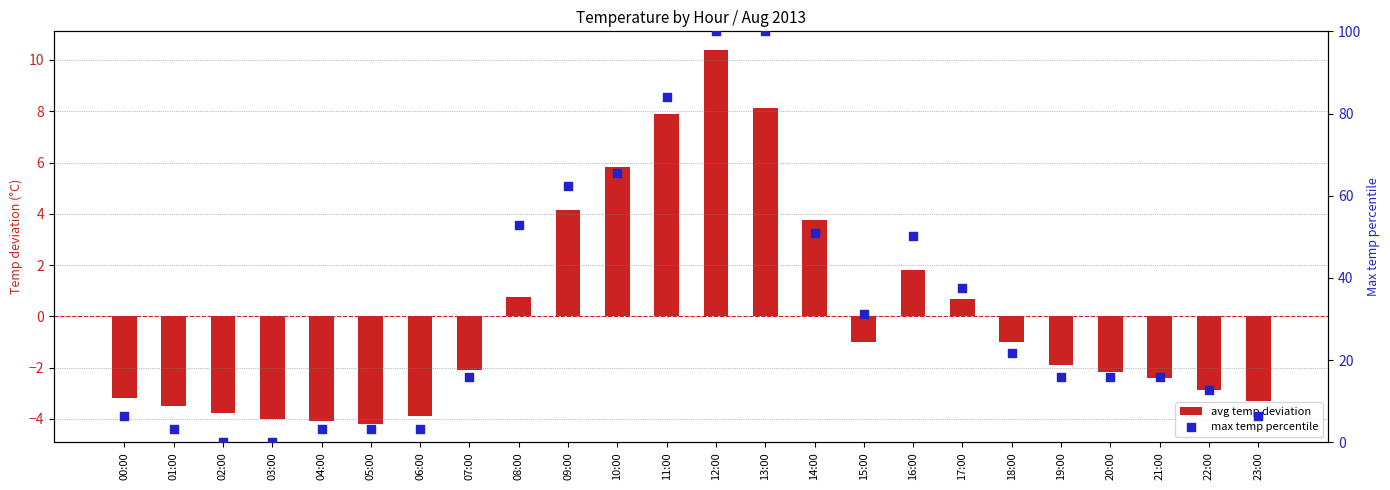

Which series contains the highest Y value?

max temp percentile